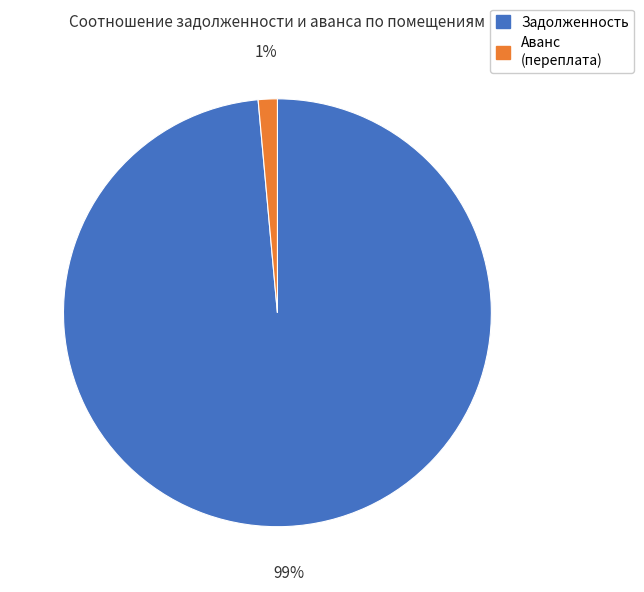

Is there a majority slice in this chart?

Yes